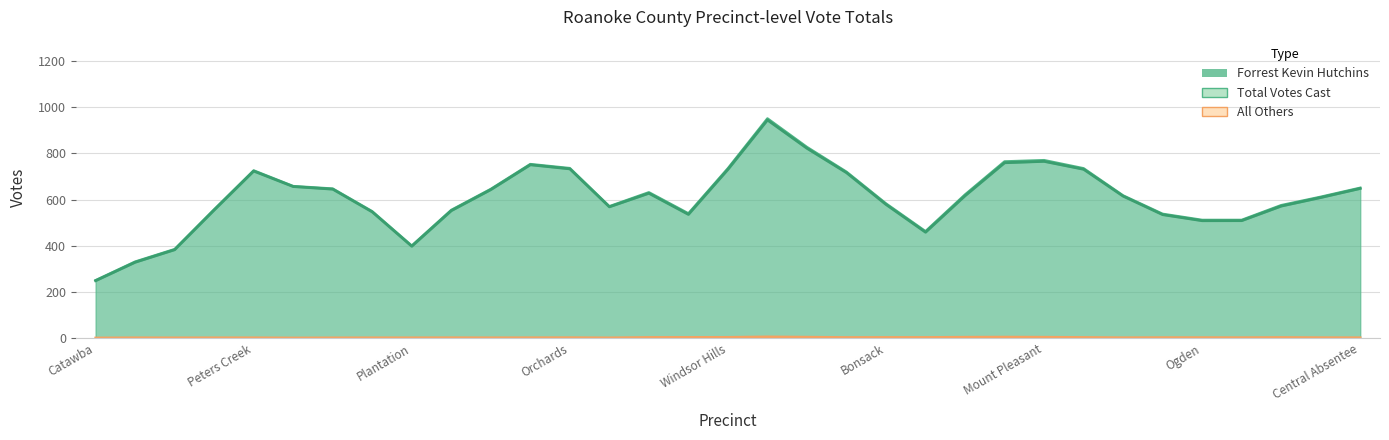

Between 406-Mount Pleasant and 503-Cave Spring, which is larger?

406-Mount Pleasant